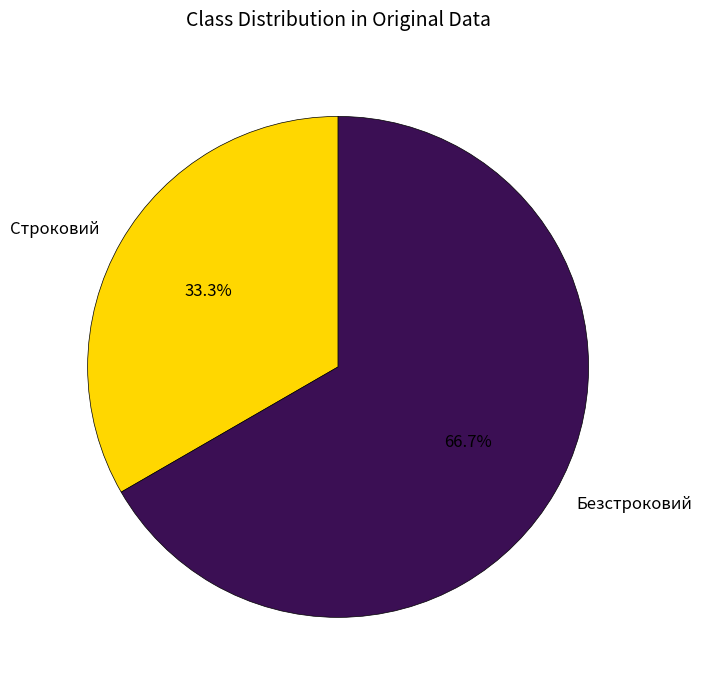

Rank the categories by value from lowest to highest.

Строковий, Безстроковий